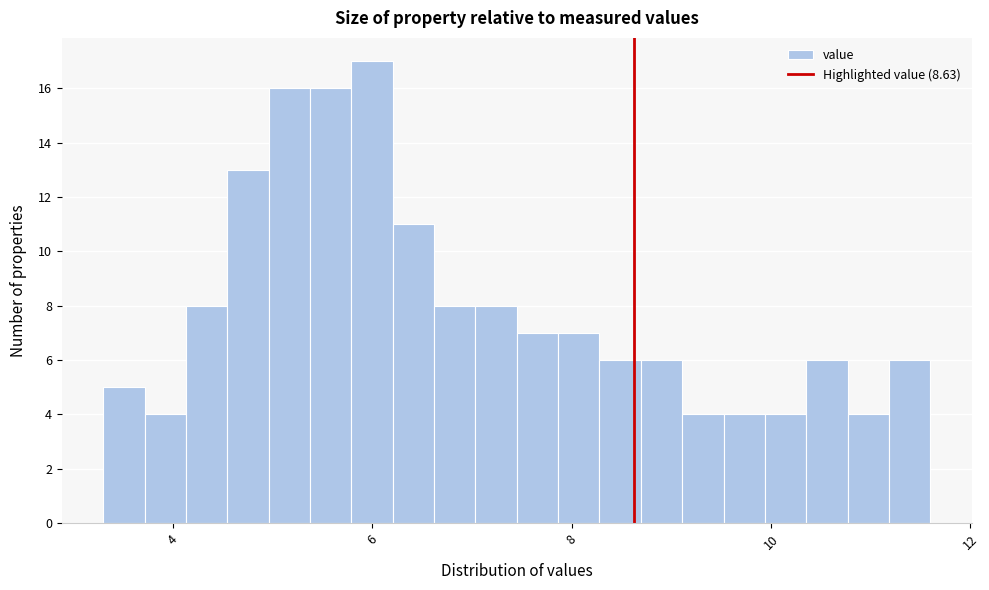

Around what value on the x-axis is the tallest bar? Give the approximate position of its centre, as read against the axis.

6.0